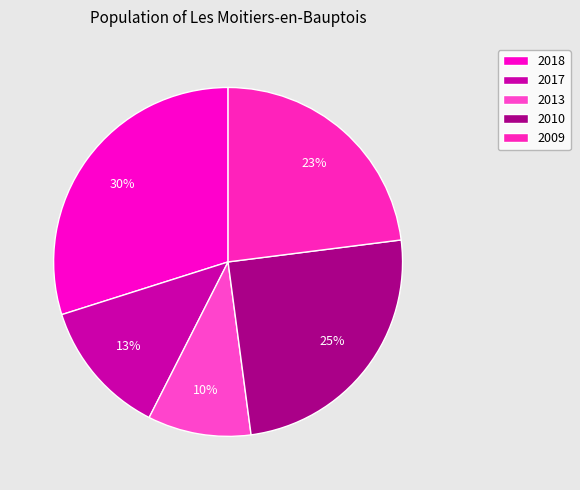

Combined, what portion of the pie is 2018 and 2013?

39.5%